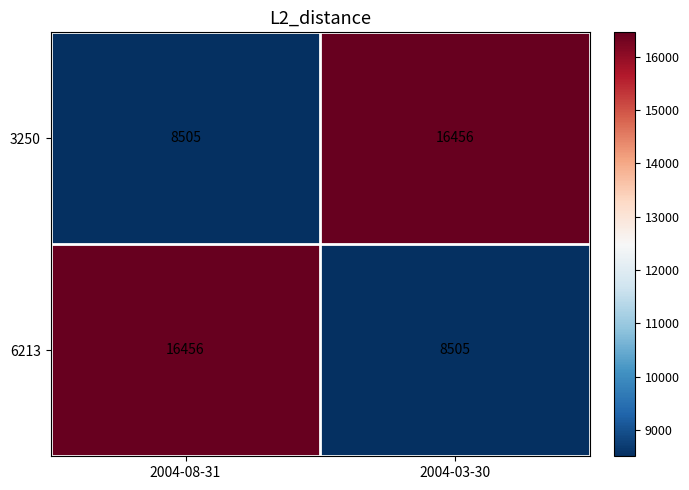

The 6213 series shows 8505 at 2004-03-30. True or false?

True